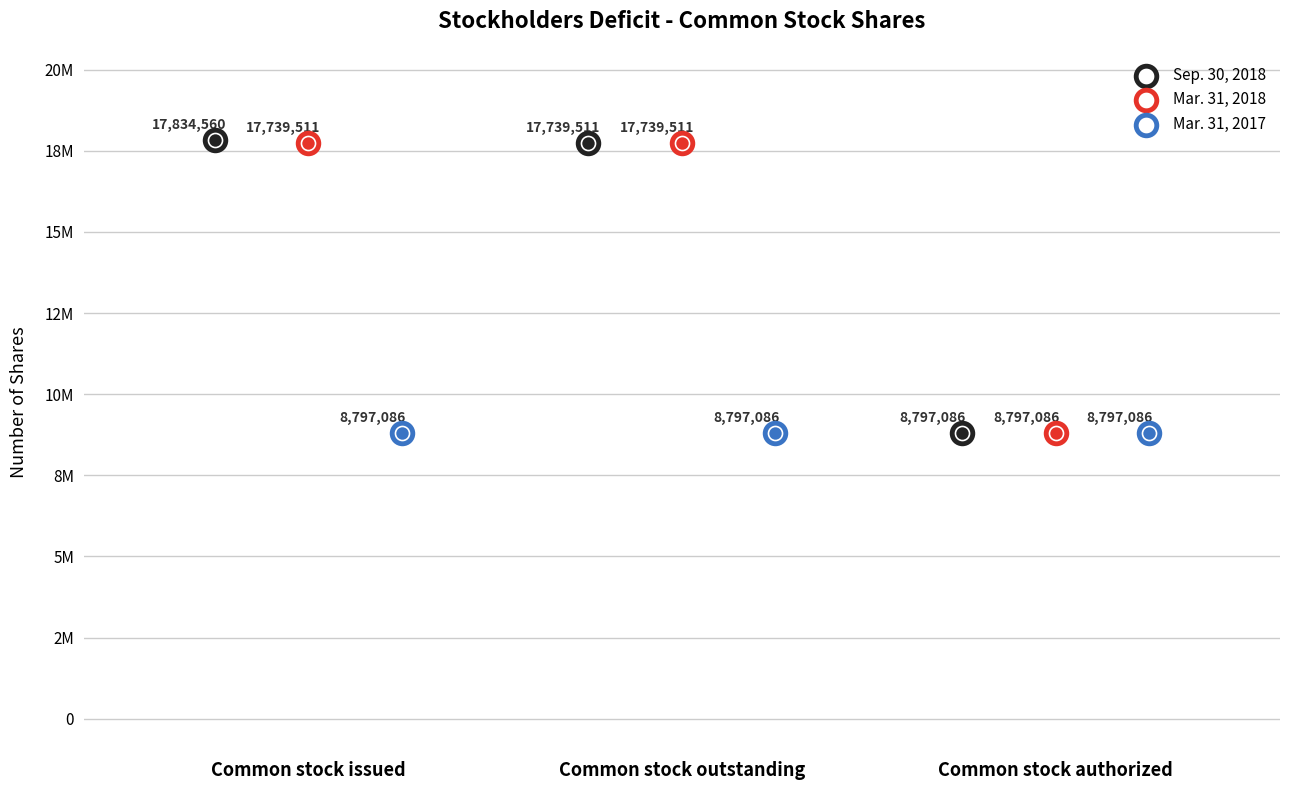

Is the value of Sep. 30, 2018 at Common stock issued greater than the value of Mar. 31, 2017 at Common stock outstanding?

Yes